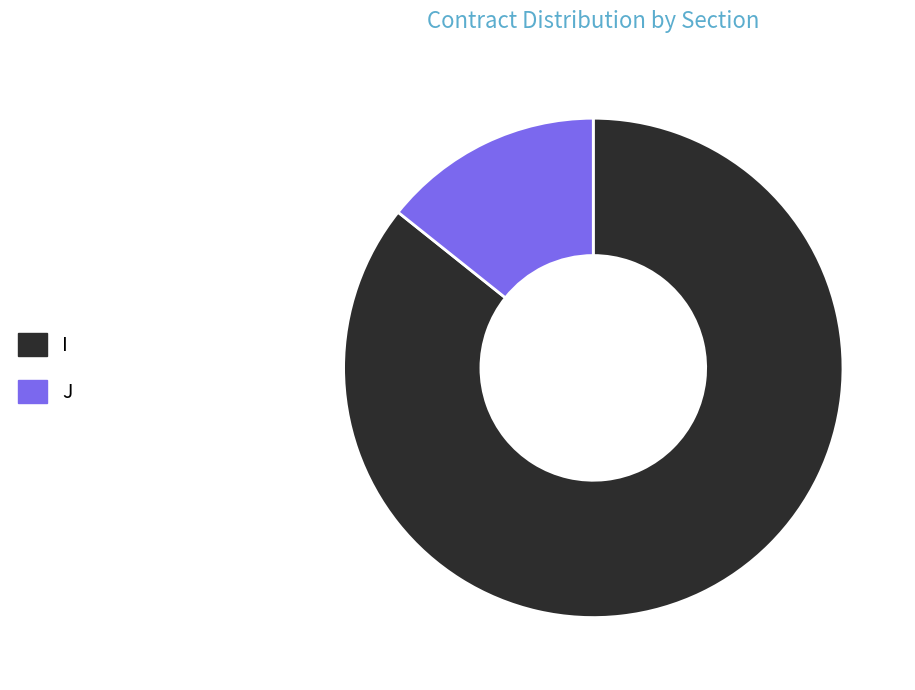

How many slices are in this pie chart?

2